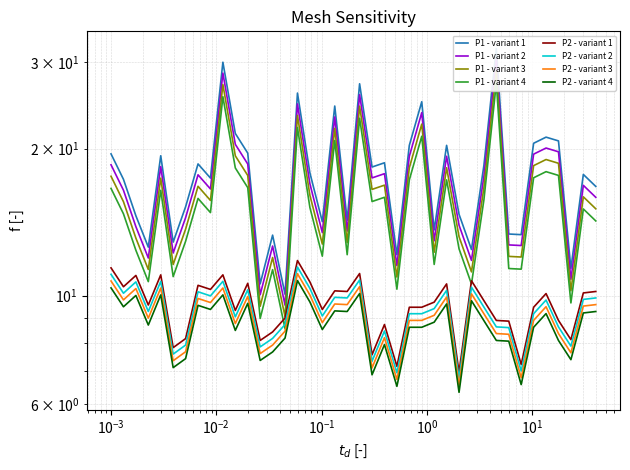

How many data points in P2 are less than 9?

13